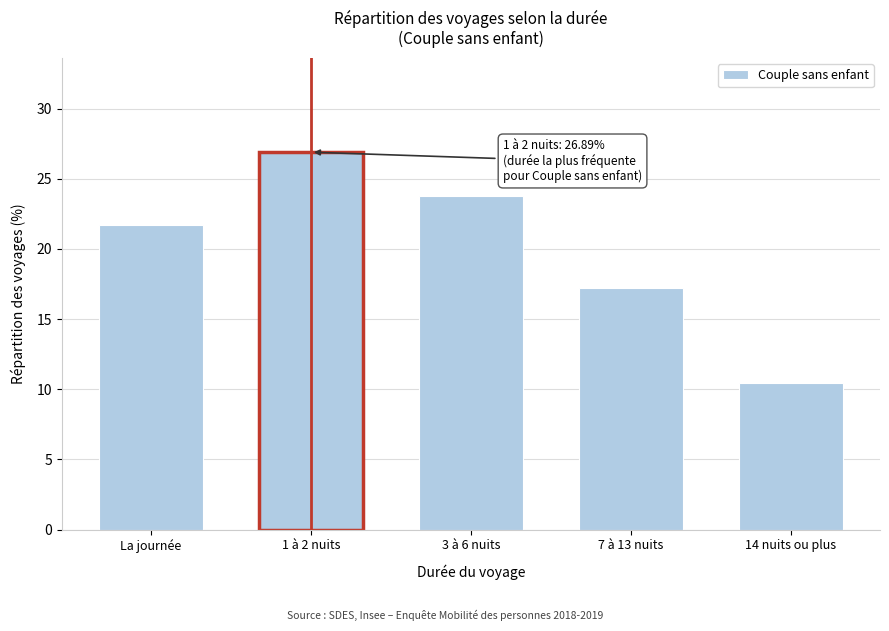

Reading left to right, extract all data points from this chart.

La journée=21.7	1 à 2 nuits=26.9	3 à 6 nuits=23.7	7 à 13 nuits=17.2	14 nuits ou plus=10.5